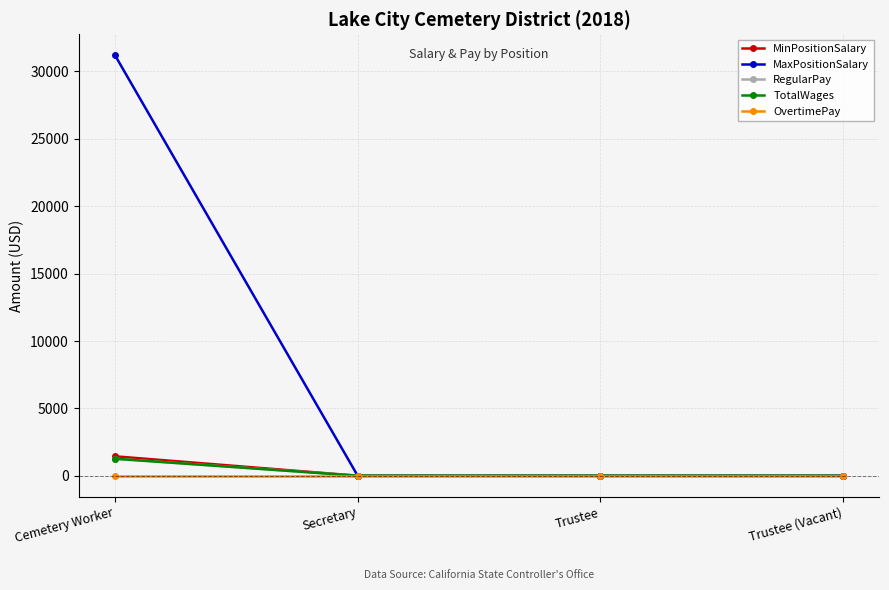

Rank the series by their maximum value, from highest to lowest.

MaxPositionSalary, MinPositionSalary, RegularPay, TotalWages, OvertimePay